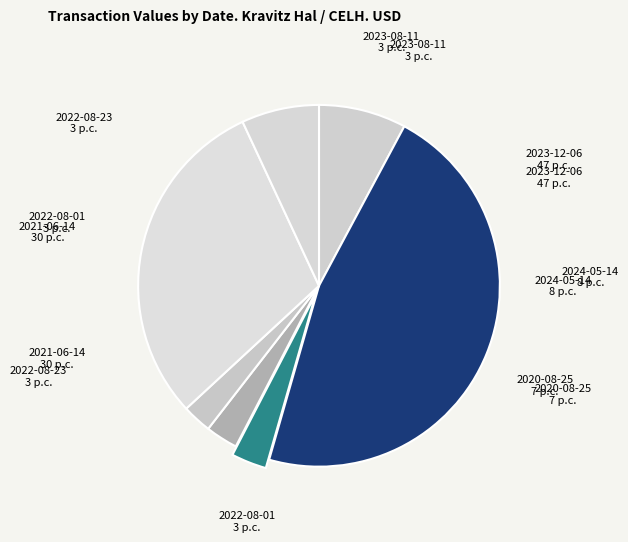

Count the number of slices in the pie.

7